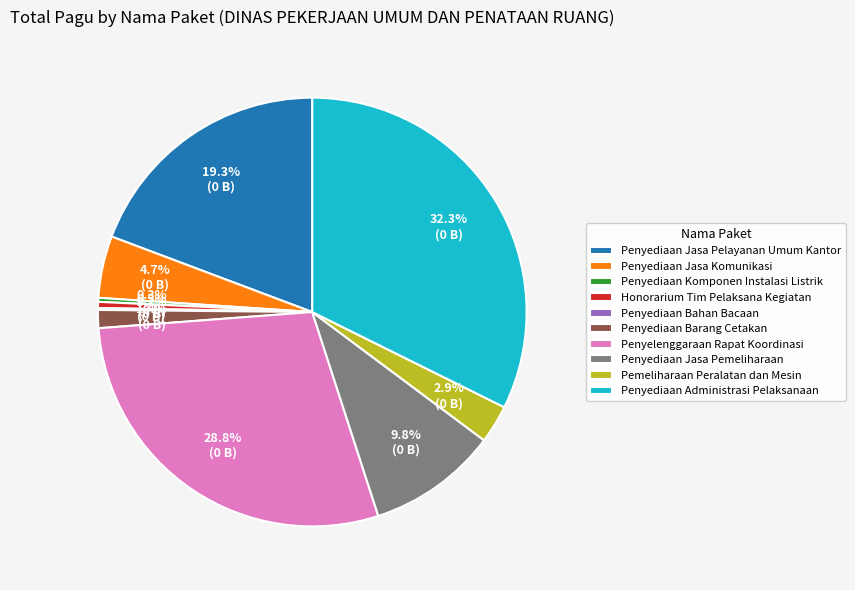

What is the largest slice in the pie chart?

Penyediaan Administrasi Pelaksanaan